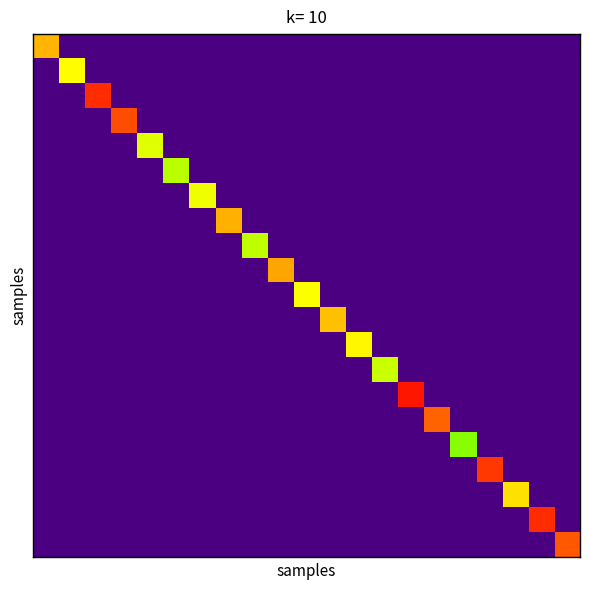

Count the number of categories in the chart.

21